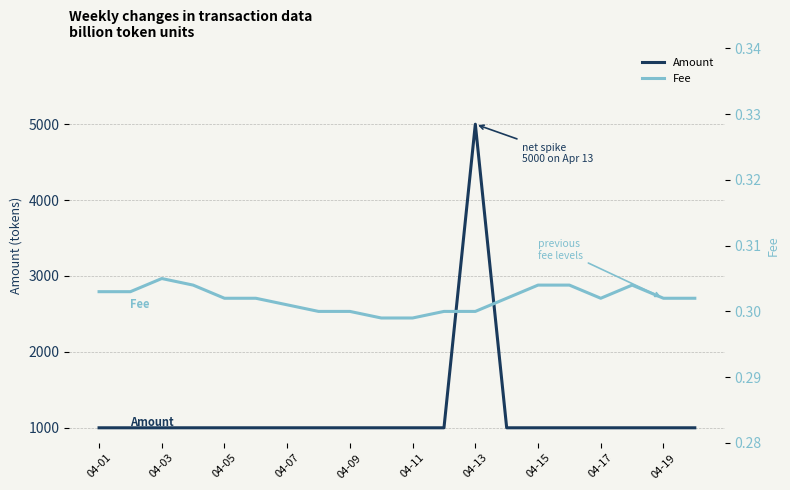

Reading left to right, extract all data points from this chart.

Amount: 1000.0	1000.0	1000.0	1000.0	1000.0	1000.0	1000.0	1000.0	1000.0	1000.0	1000.0	1000.0	5000.0	1000.0	1000.0	1000.0	1000.0	1000.0	1000.0	1000.0
Fee: 0.3	0.3	0.3	0.3	0.3	0.3	0.3	0.3	0.3	0.3	0.3	0.3	0.3	0.3	0.3	0.3	0.3	0.3	0.3	0.3